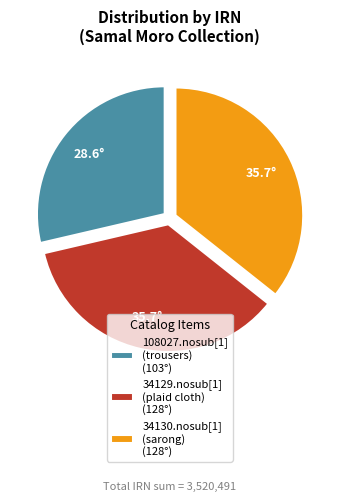

Which has a higher value, 108027.nosub[1] (trousers) (103°) or 34129.nosub[1] (plaid cloth) (128°)?

34129.nosub[1] (plaid cloth) (128°)